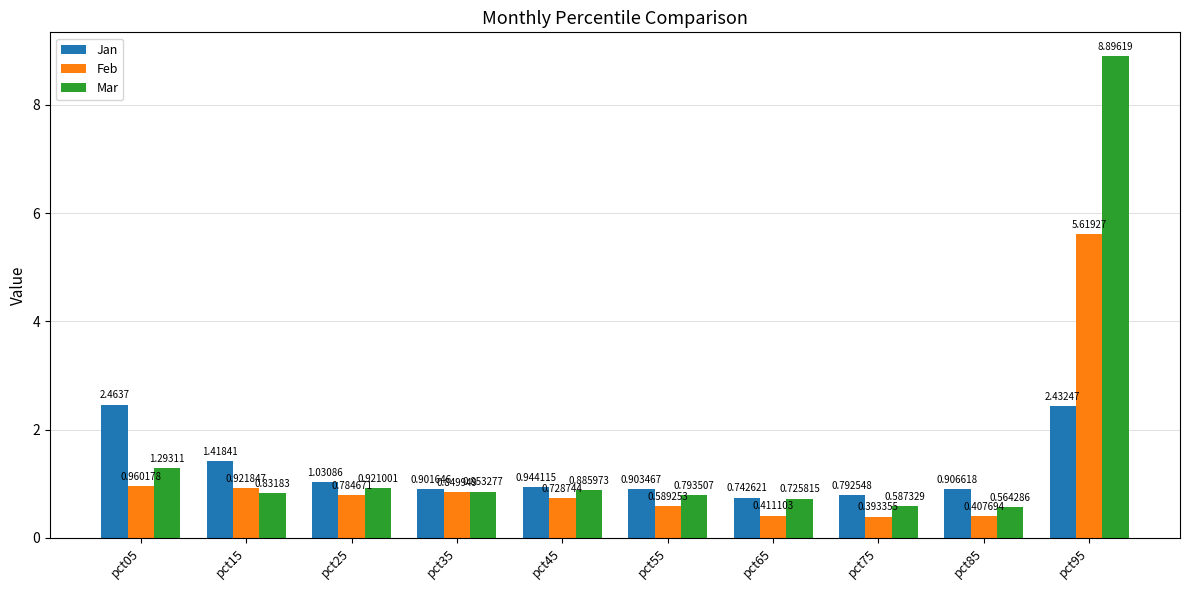

What is the sum of the Jan values at pct75 and pct95?

3.2